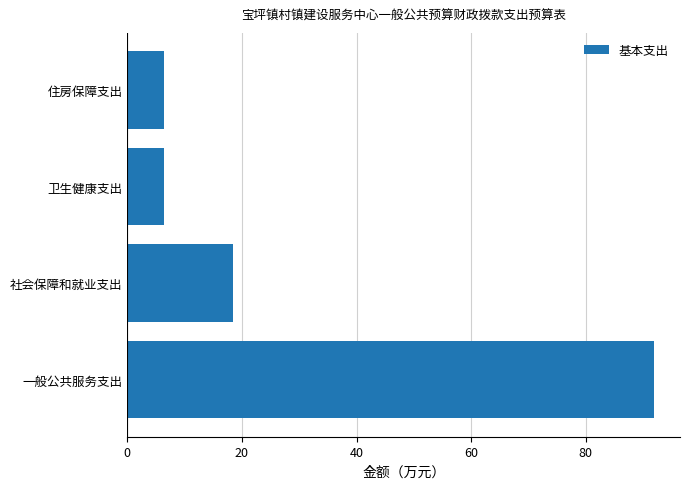

Read the value at 社会保障和就业支出.

18.4